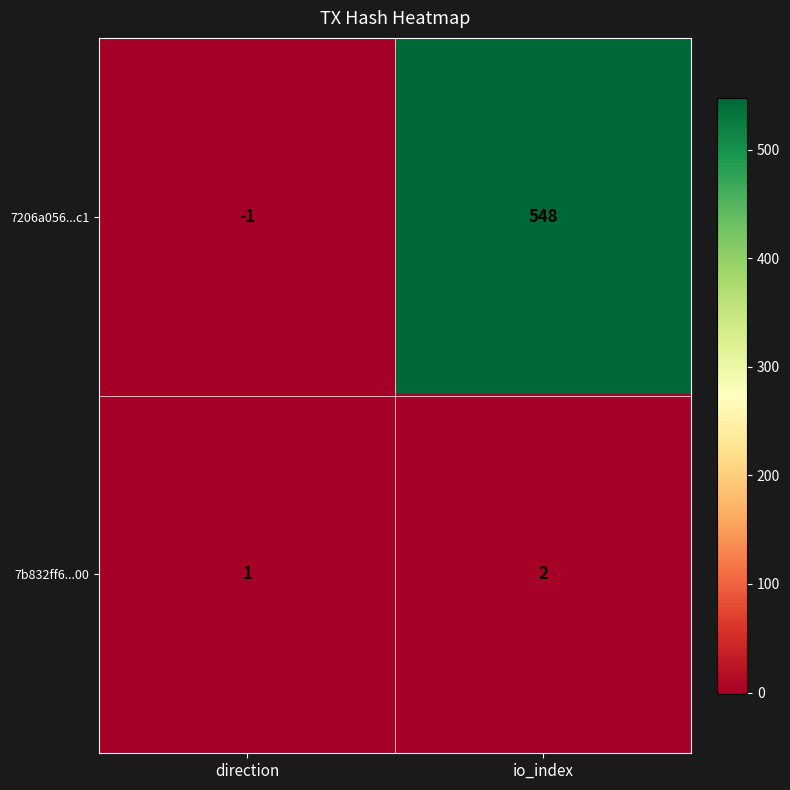

Which series has the largest total across all categories?

7206a056...c1